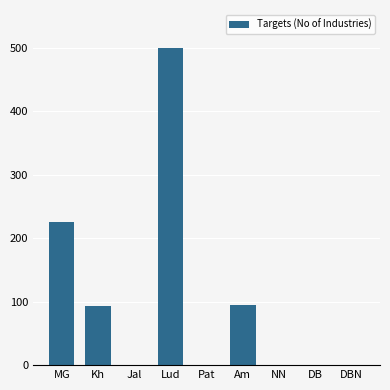

What is the maximum value shown in the chart?

500